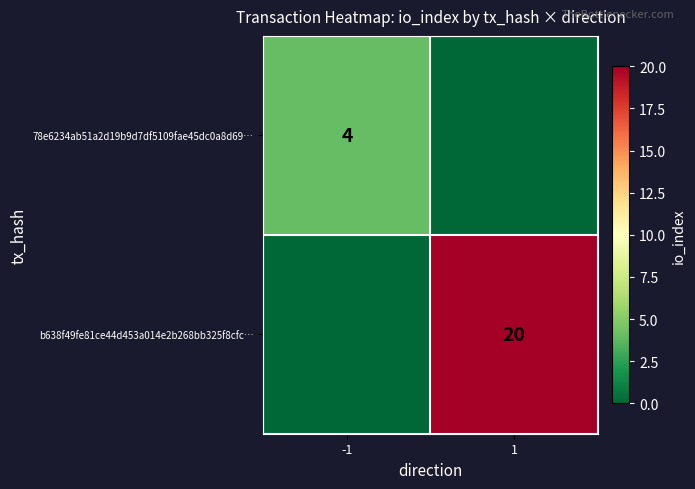

Is the value of b638f49fe81ce44d453a014e2b268bb325f8cfc… at 1 greater than the value of 78e6234ab51a2d19b9d7df5109fae45dc0a8d69… at -1?

Yes